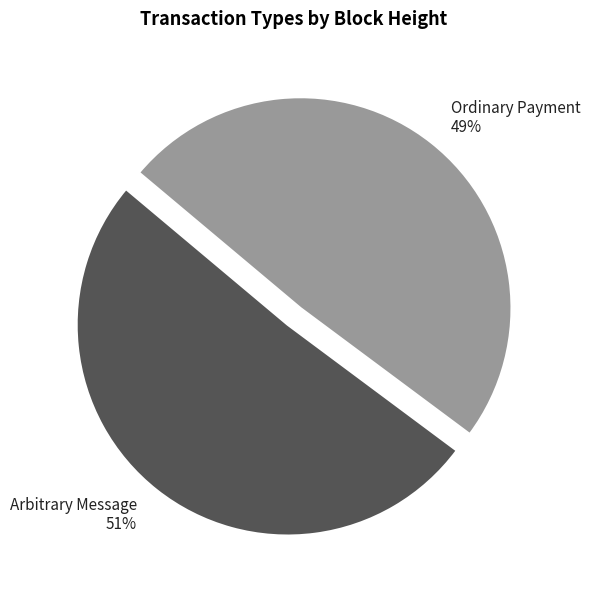

Which category has the biggest portion of the pie?

Arbitrary Message